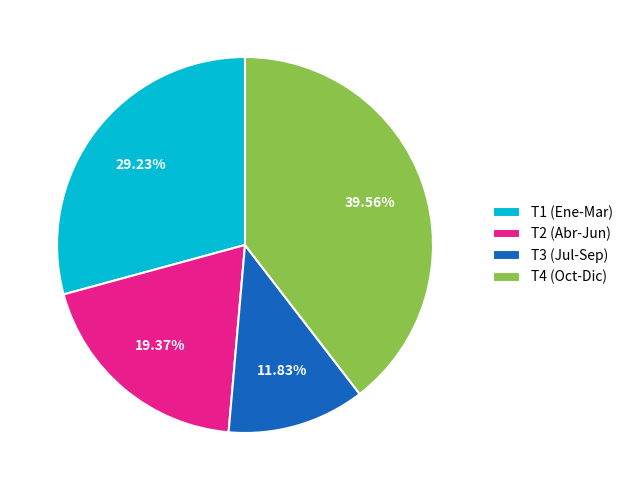

Rank the categories by value from highest to lowest.

T4 (Oct-Dic), T1 (Ene-Mar), T2 (Abr-Jun), T3 (Jul-Sep)